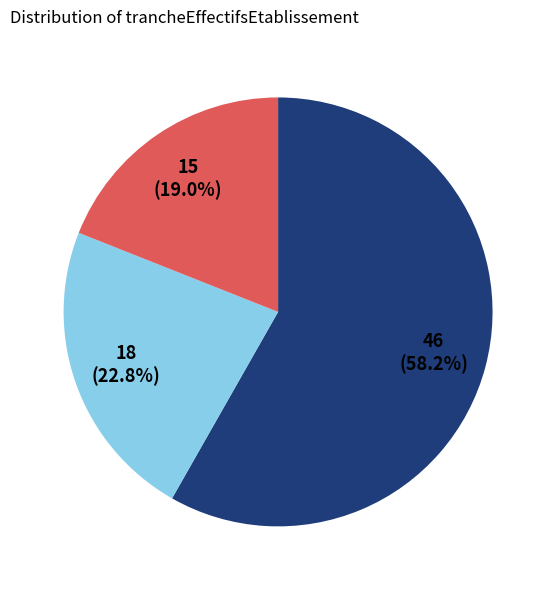

Does any single category account for the majority?

Yes